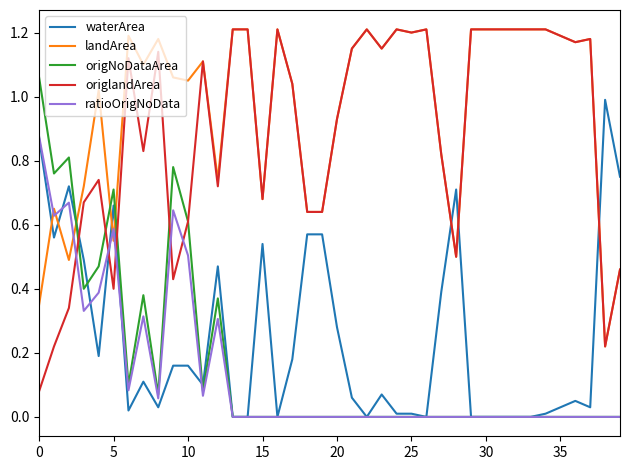

What are all the series names shown in the legend?

waterArea, landArea, origNoDataArea, origlandArea, ratioOrigNoData